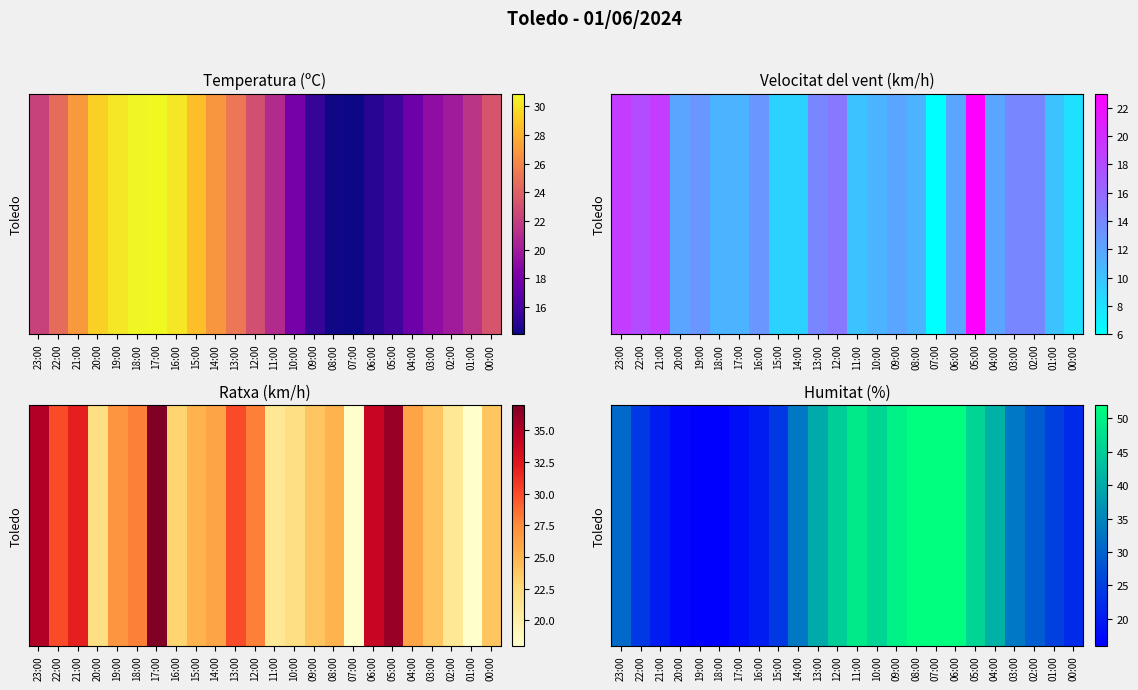

Is it true that the value at 15:00 is 24?

True